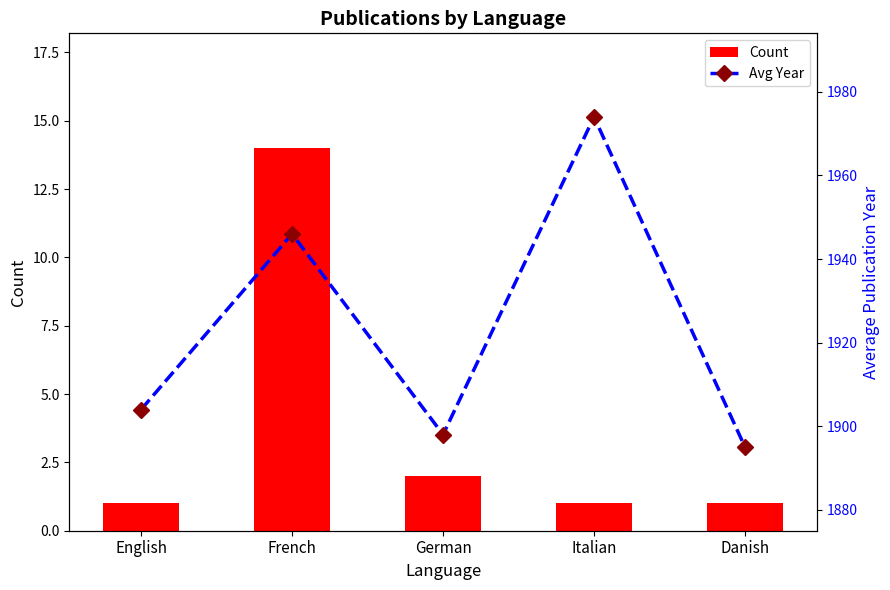

Which has a higher value, English or German?

German